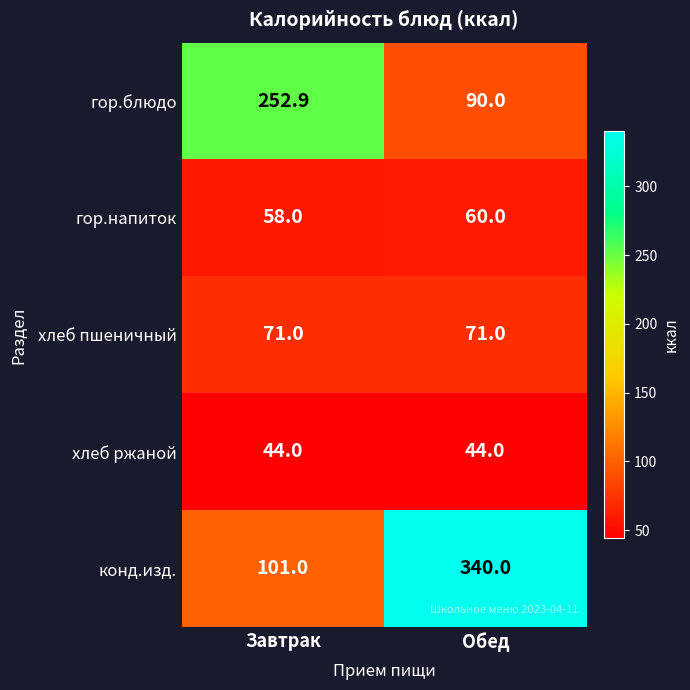

At how many categories does at least one series exceed 62?

2